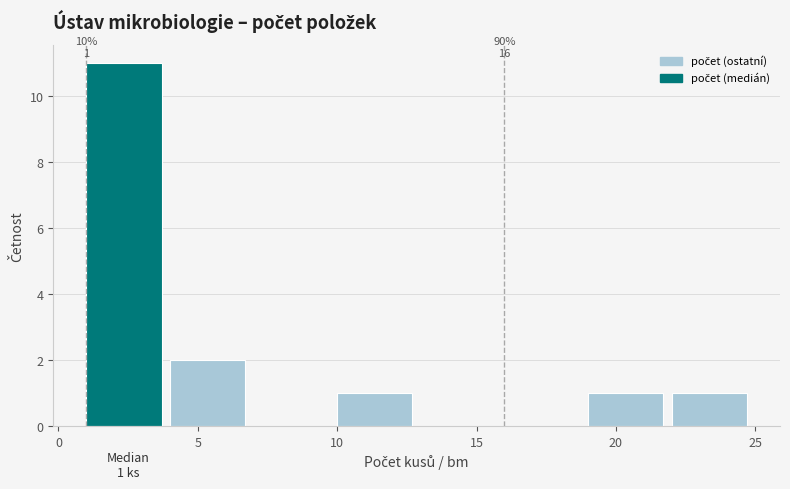

Which range on the x-axis has the tallest bar?

1 to 4